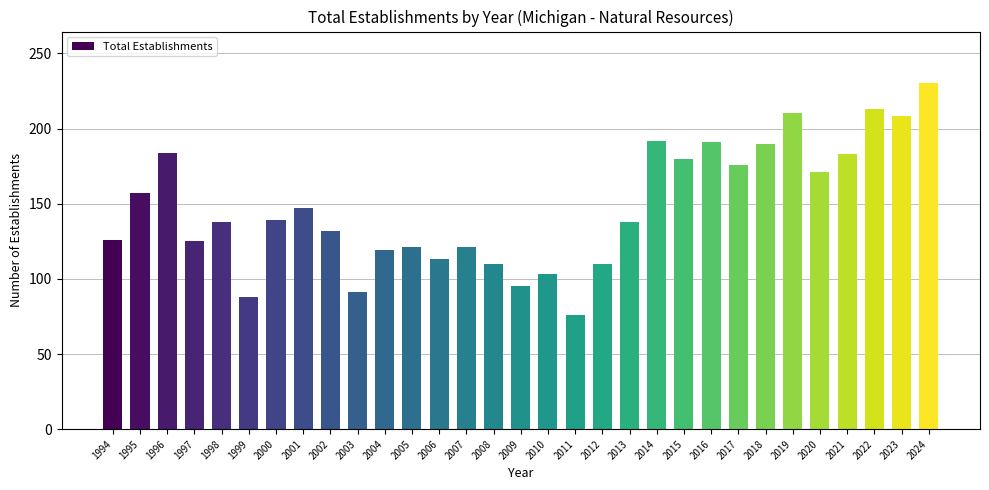

What is the maximum value shown in the chart?

230